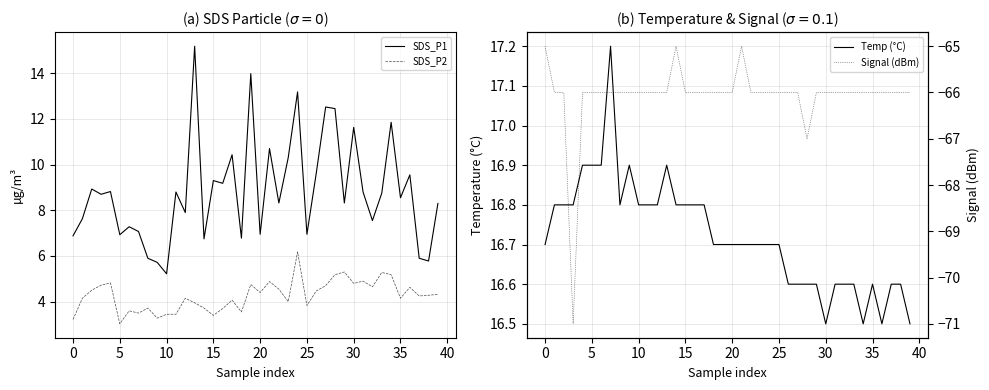

What is the label of the 11th point from the right?

29